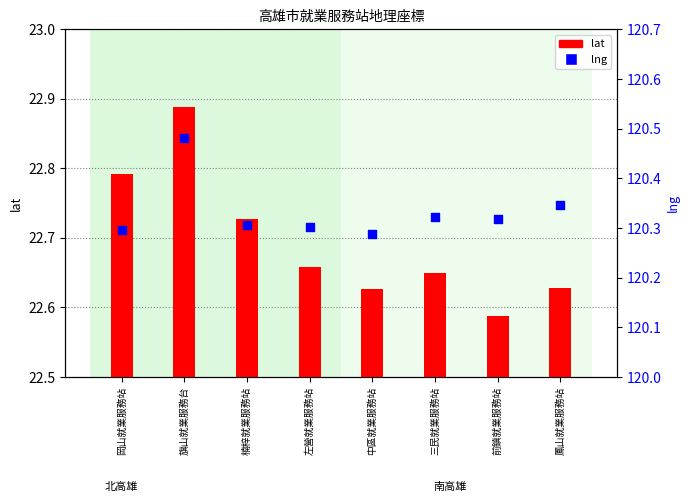

Which series contains the highest Y value?

lng